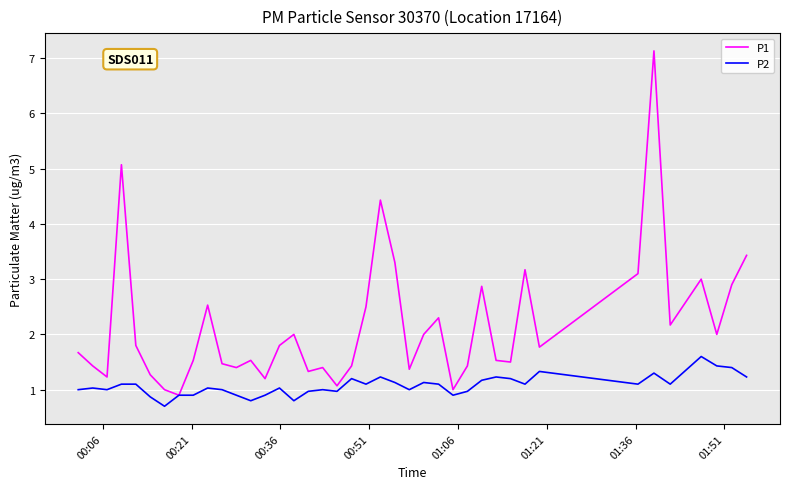

Which series has the widest spread of values?

P1